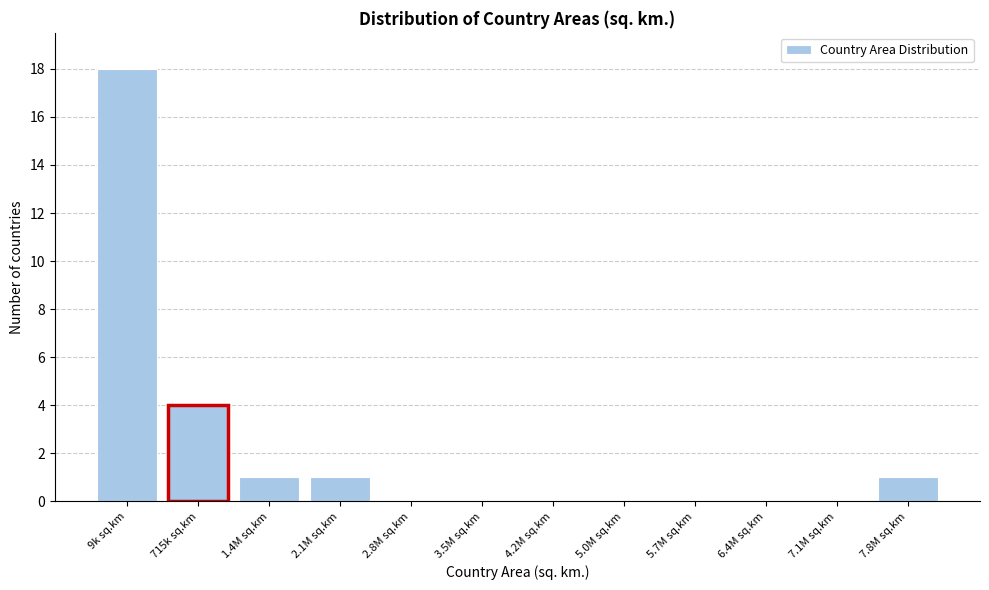

Reading left to right, what are all the values shown in this chart?

9k sq.km=18	715k sq.km=4	1.4M sq.km=1	2.1M sq.km=1	2.8M sq.km=0	3.5M sq.km=0	4.2M sq.km=0	5.0M sq.km=0	5.7M sq.km=0	6.4M sq.km=0	7.1M sq.km=0	7.8M sq.km=1